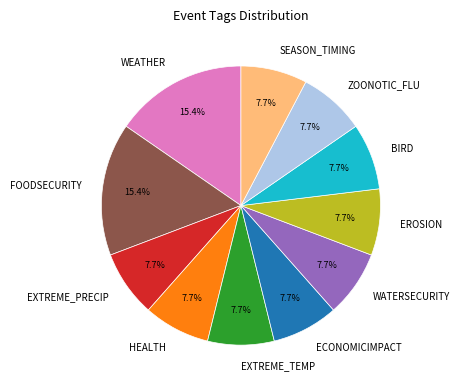

Approximately how many times larger is the value at WEATHER compared to HEALTH?

2.0